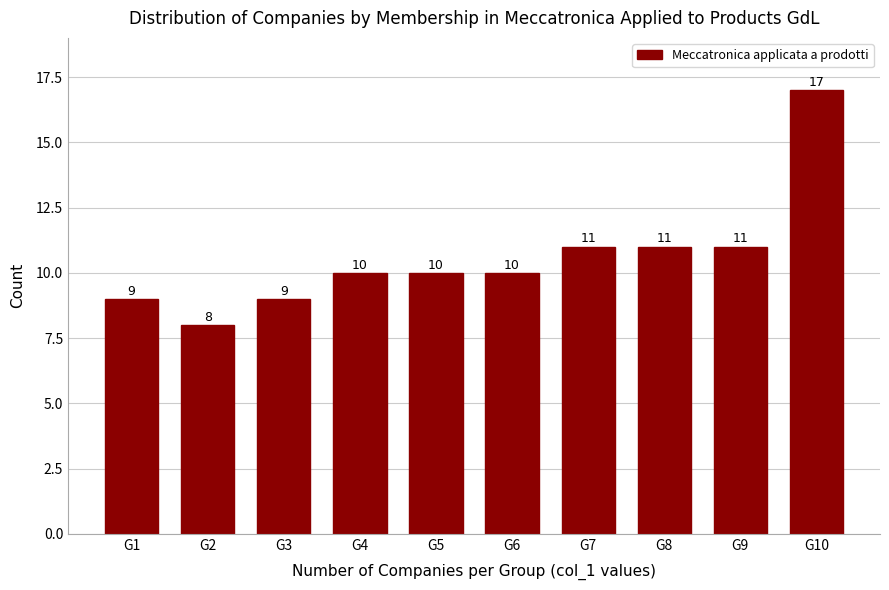

Reading right to left, what are all the values shown in this chart?

G10=17	G9=11	G8=11	G7=11	G6=10	G5=10	G4=10	G3=9	G2=8	G1=9